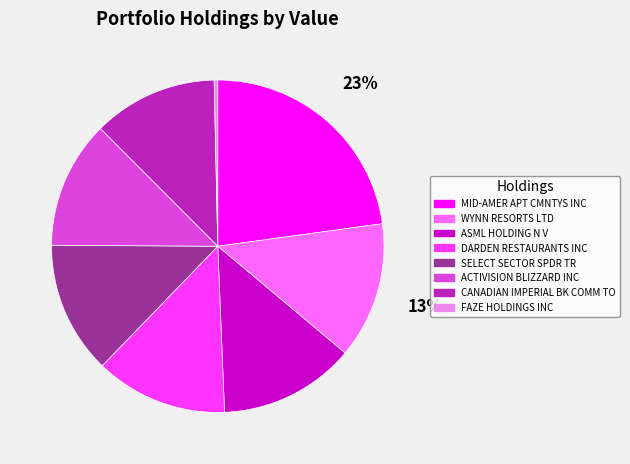

Is there any slice that represents more than half of the pie?

No